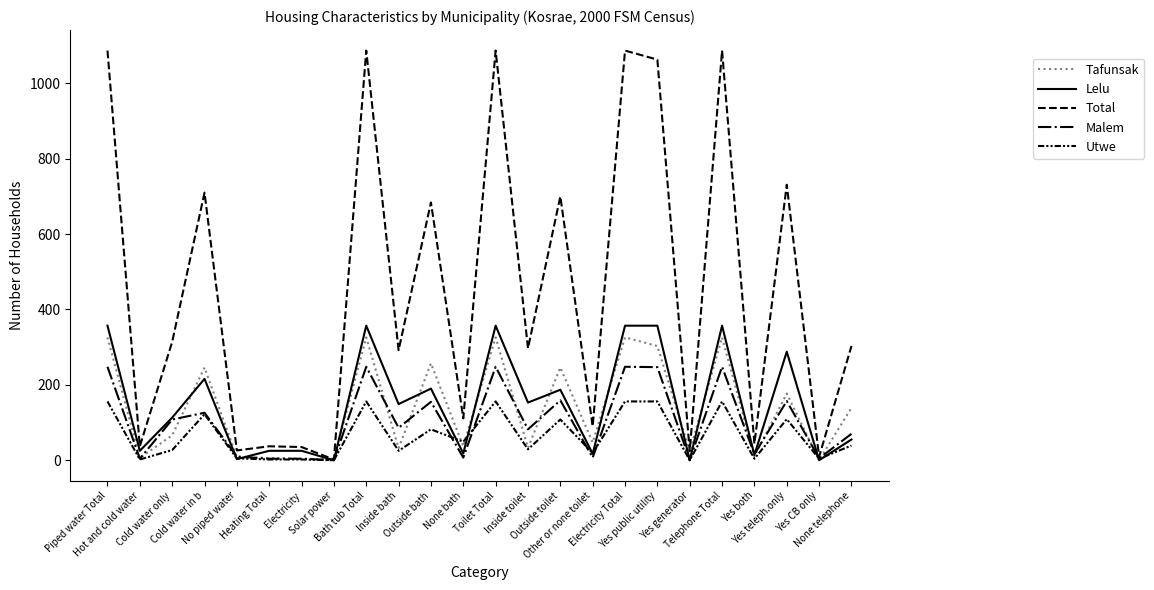

Is the value of Lelu at Electricity greater than the value of Malem at Piped water Total?

No